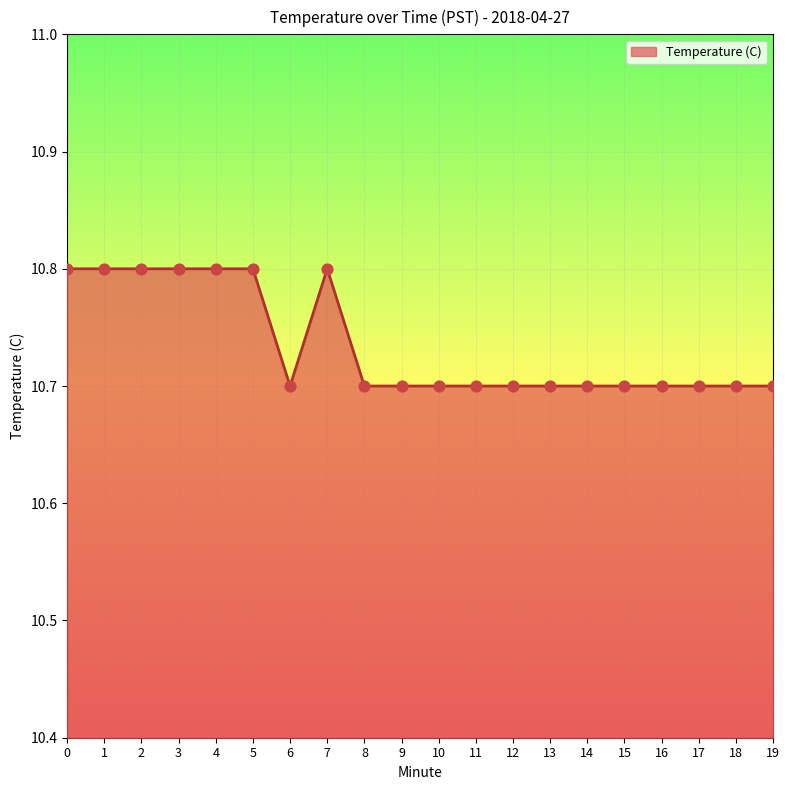

What is the ratio of the value at 2 to the value at 4?

1.0